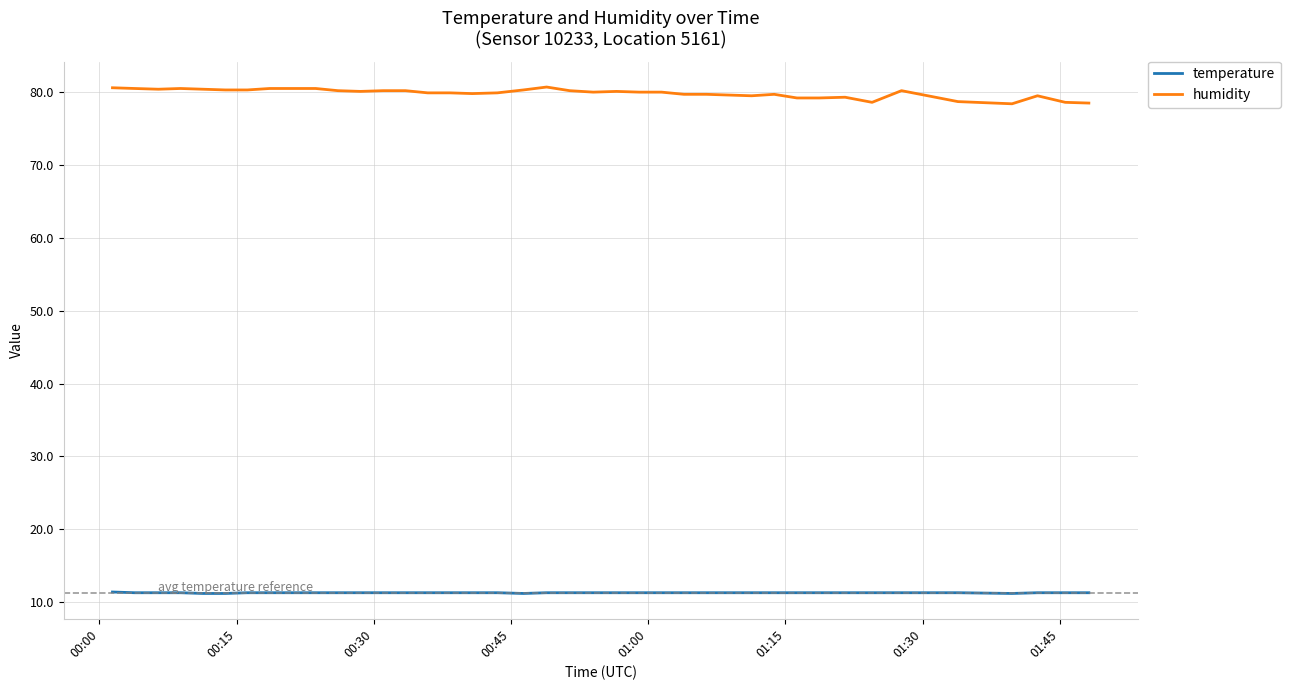

Rank the series by their average value, from highest to lowest.

humidity, temperature